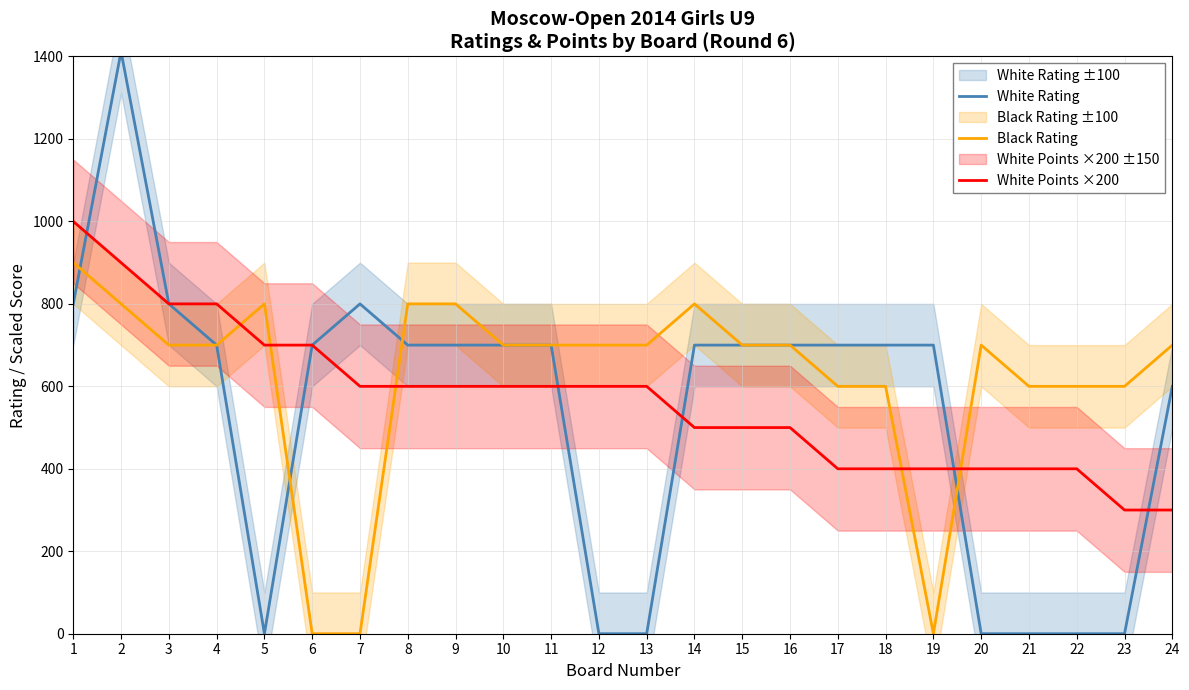

Which label corresponds to the largest value in the chart?

2